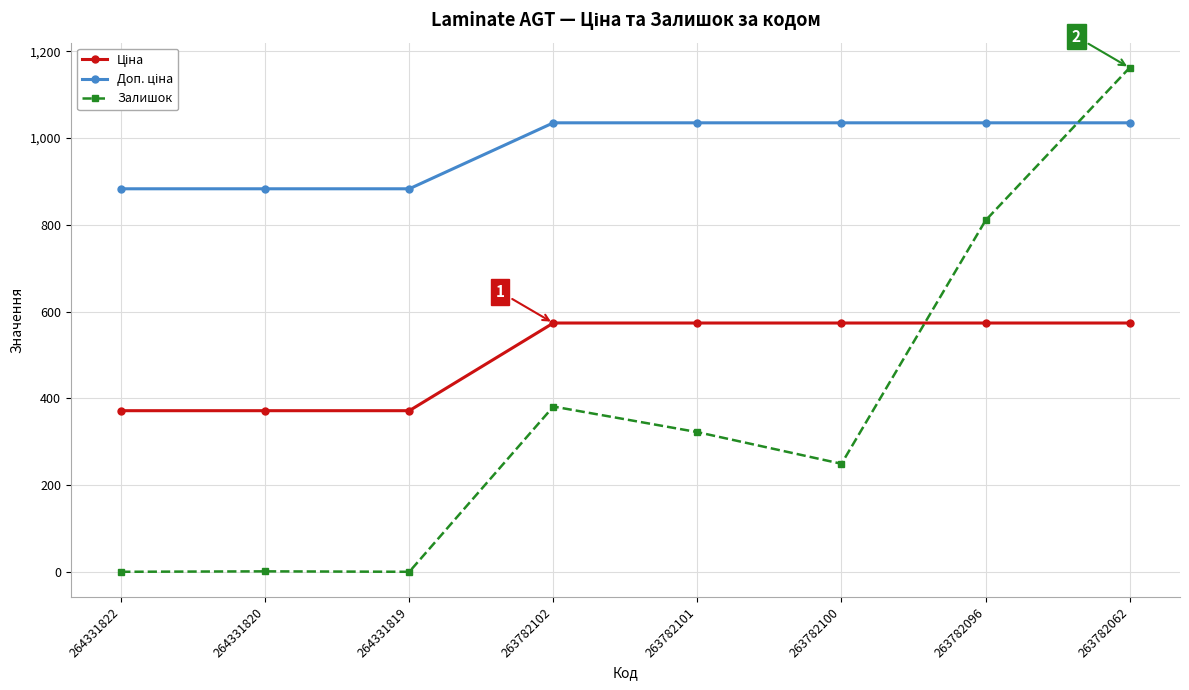

What is the difference between the maximum and minimum values in the Залишок series?

1162.0